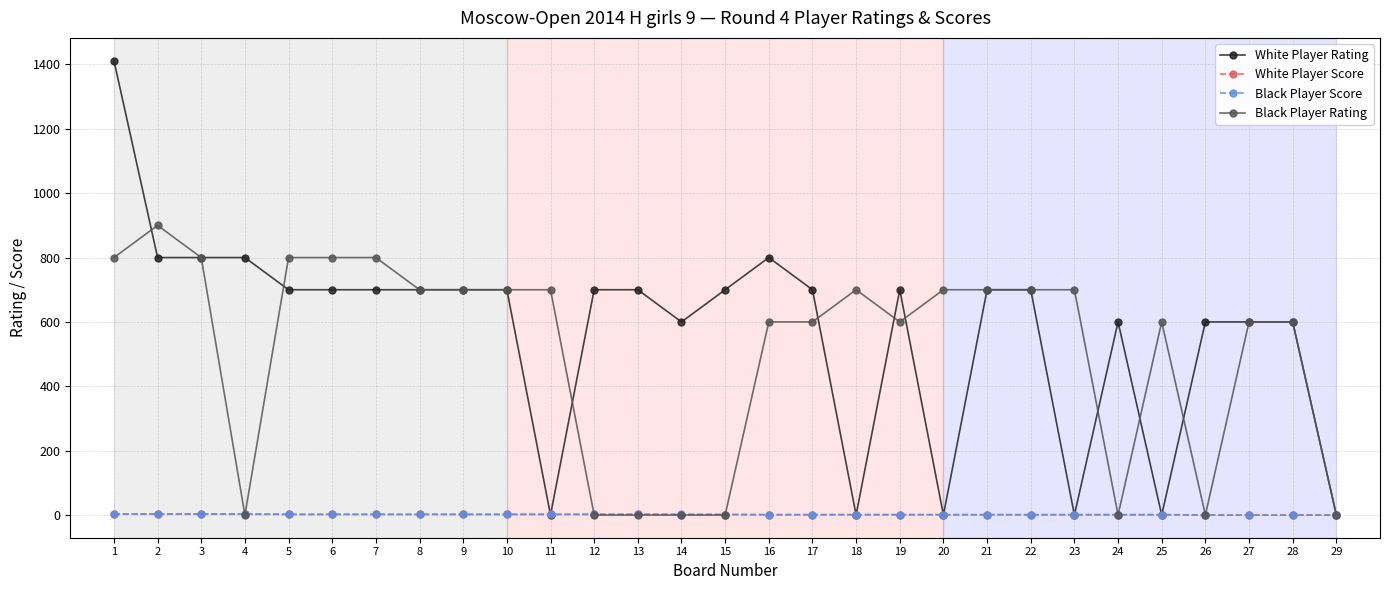

Which series has the largest total across all categories?

White Player Rating